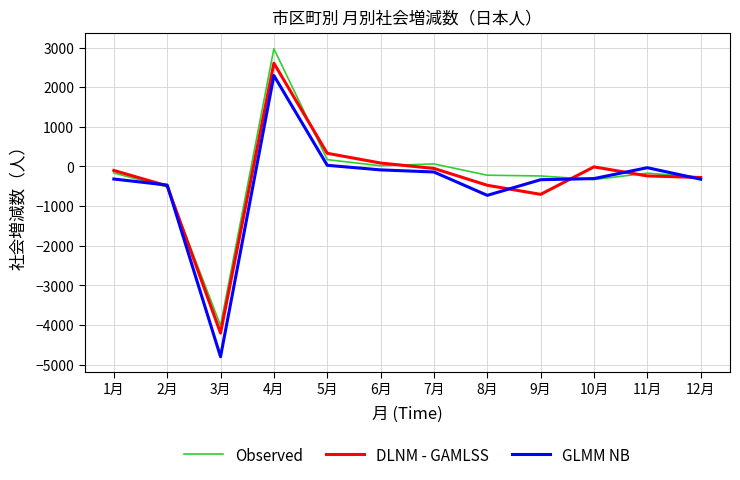

How many categories are shown in the chart?

12